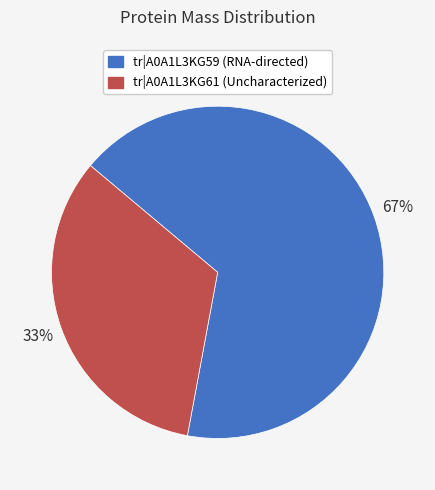

Is there a majority slice in this chart?

Yes